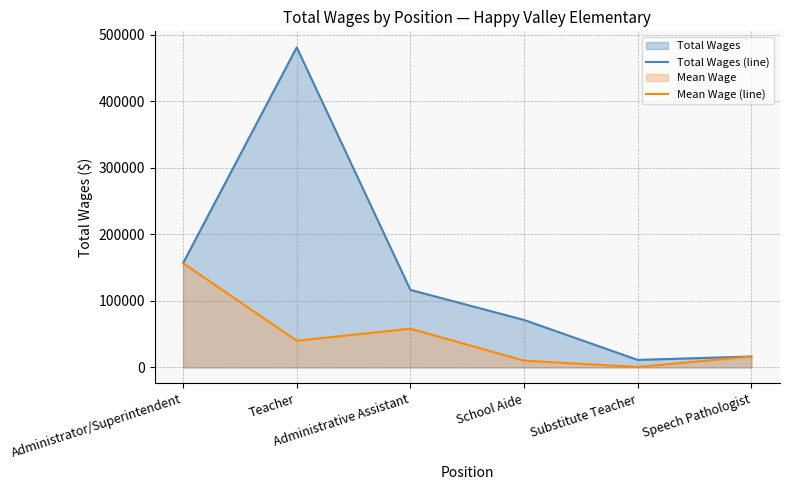

What is the sum of all Mean Wage (line) values?

282523.7